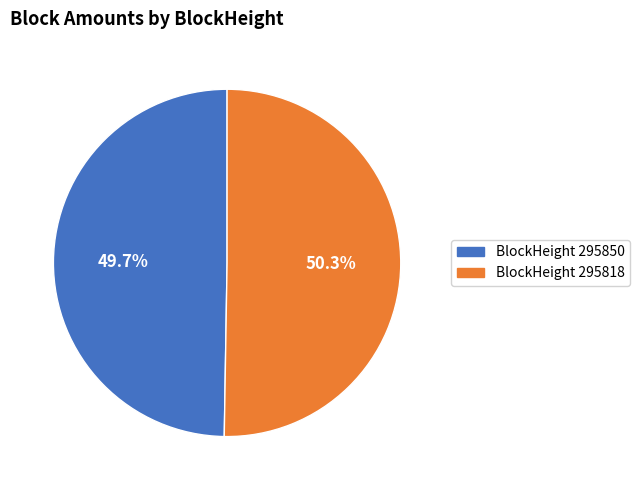

Is there any slice that represents more than half of the pie?

Yes